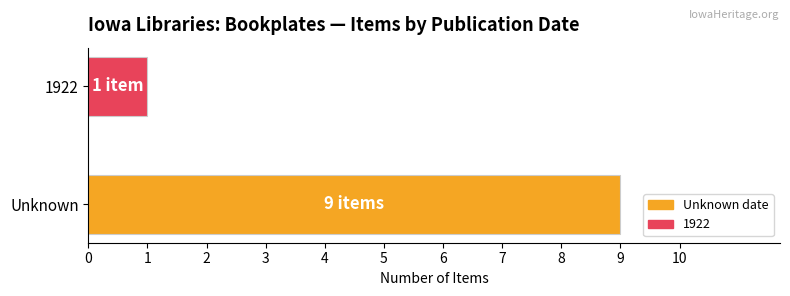

Rank the categories by value from lowest to highest.

1922, Unknown